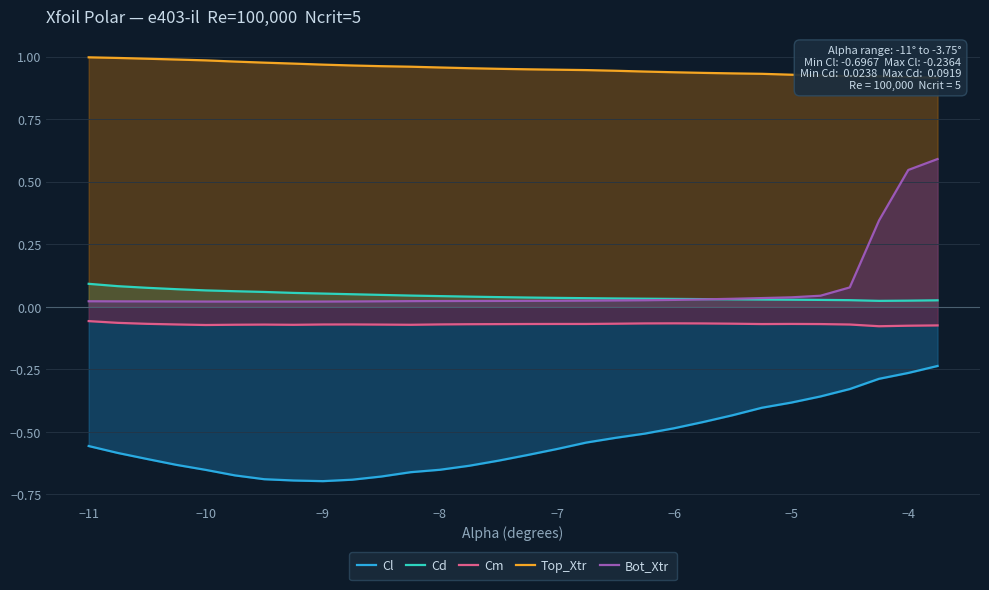

What is the difference between the maximum and second lowest values in the Cl series?

0.5